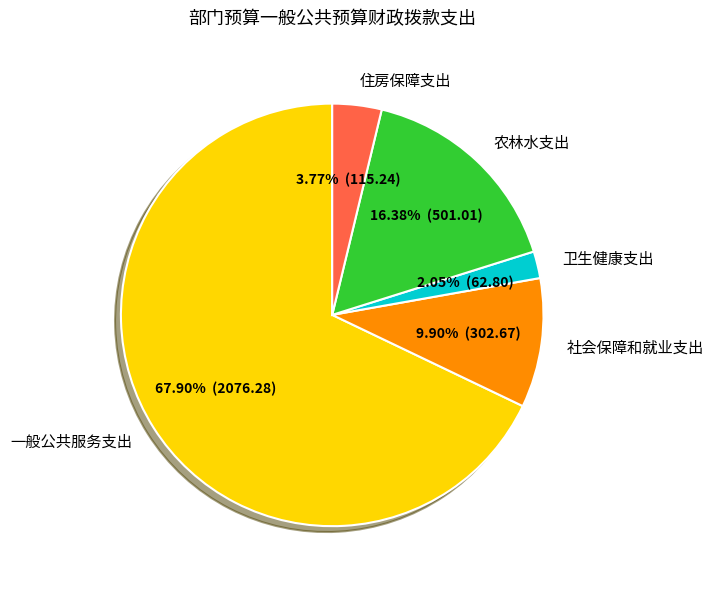

Rank the categories by value from highest to lowest.

一般公共服务支出, 农林水支出, 社会保障和就业支出, 住房保障支出, 卫生健康支出